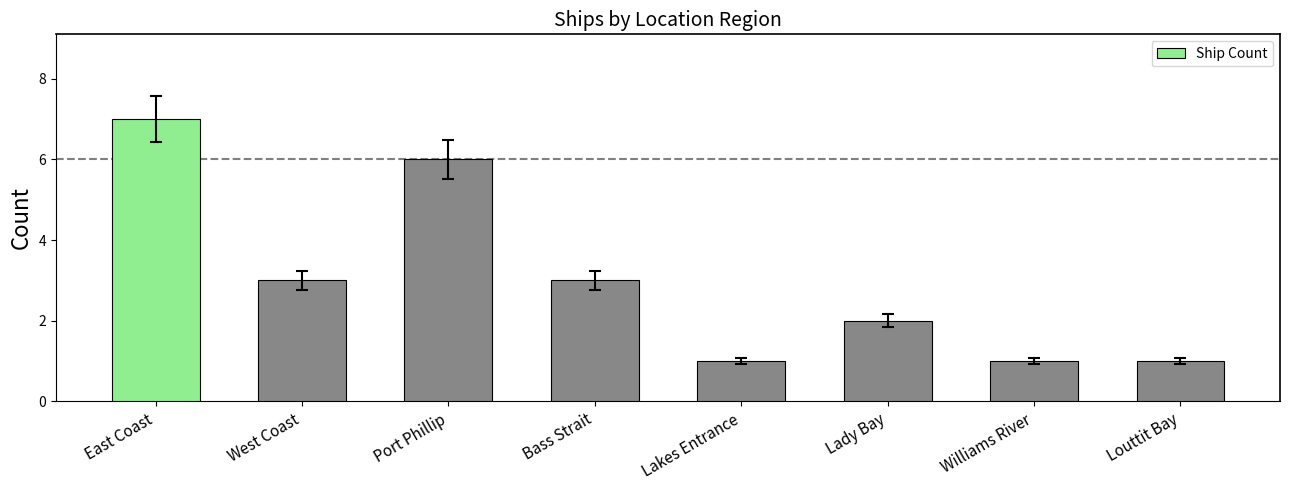

Reading right to left, extract all data points from this chart.

Louttit Bay=1	Williams River=1	Lady Bay=2	Lakes Entrance=1	Bass Strait=3	Port Phillip=6	West Coast=3	East Coast=7